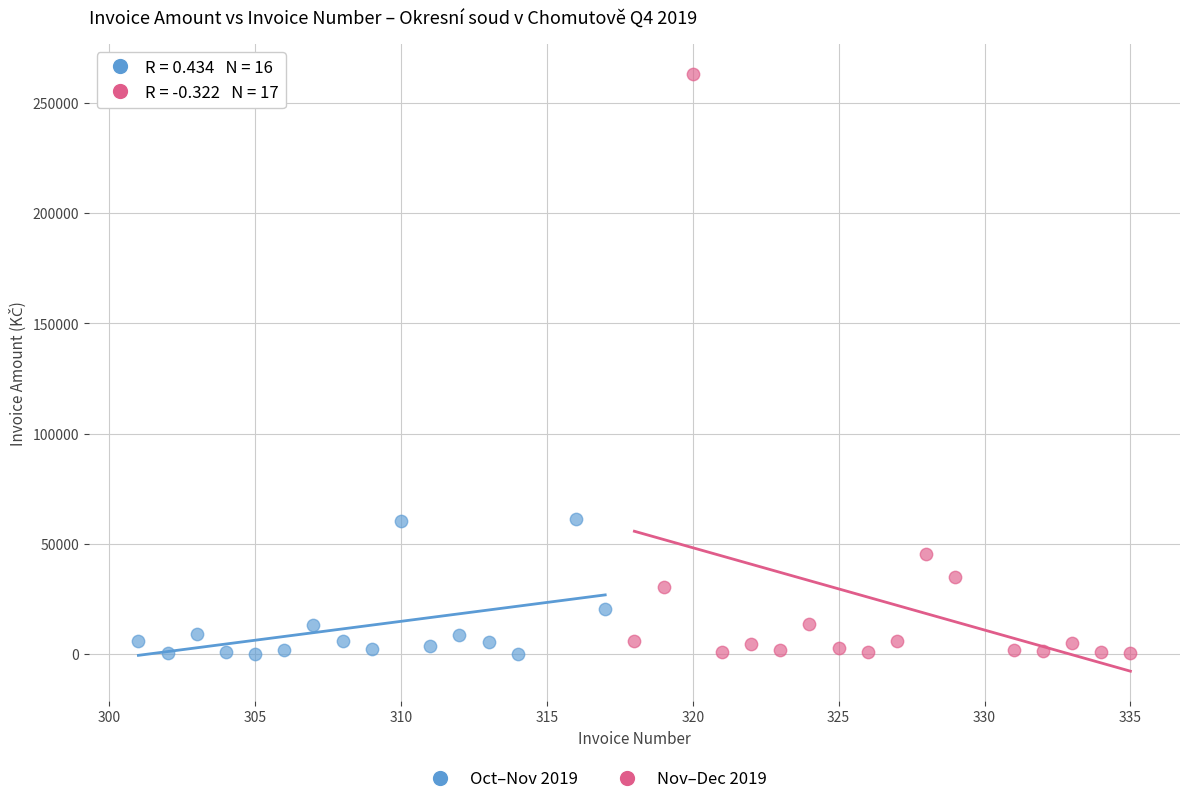

Which series has the largest Y range (max minus min)?

Nov–Dec 2019